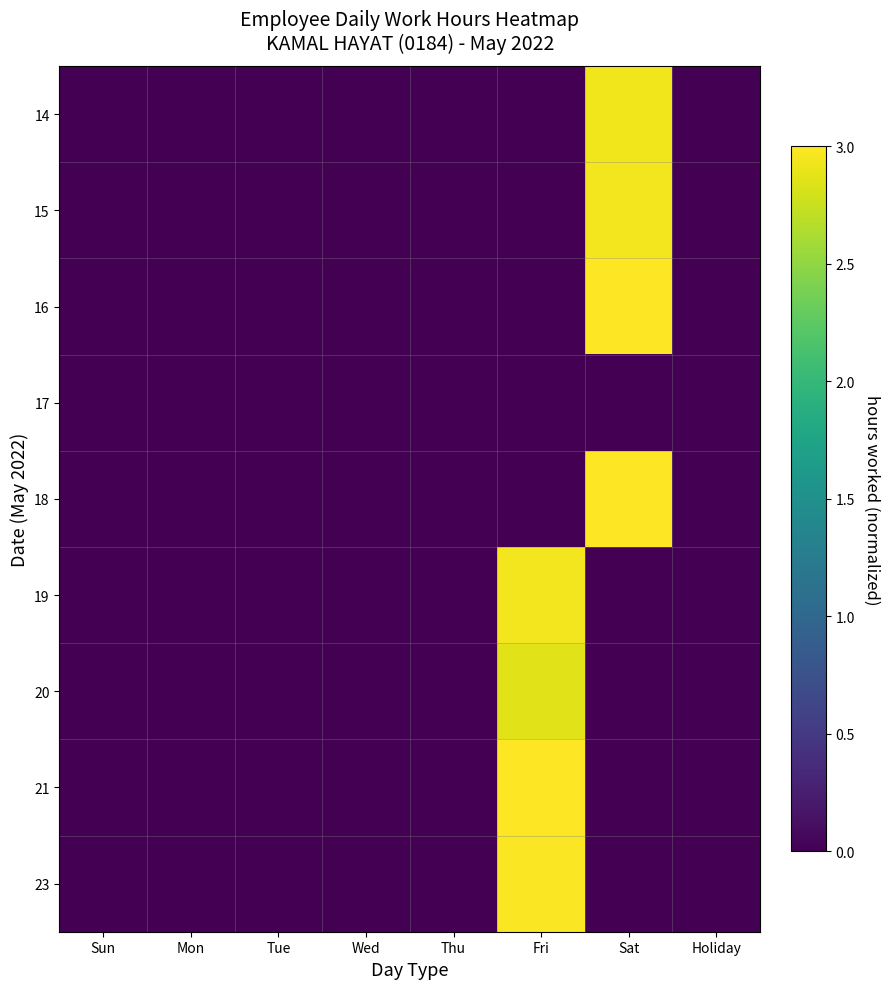

Reading left to right, list all the values displayed in this chart.

14: Sun=0.0	Mon=0.0	Tue=0.0	Wed=0.0	Thu=0.0	Fri=0.0	Sat=2.9	Holiday=0.0
15: Sun=0.0	Mon=0.0	Tue=0.0	Wed=0.0	Thu=0.0	Fri=0.0	Sat=3.0	Holiday=0.0
16: Sun=0.0	Mon=0.0	Tue=0.0	Wed=0.0	Thu=0.0	Fri=0.0	Sat=3.0	Holiday=0.0
17: Sun=0.0	Mon=0.0	Tue=0.0	Wed=0.0	Thu=0.0	Fri=0.0	Sat=0.0	Holiday=0.0
18: Sun=0.0	Mon=0.0	Tue=0.0	Wed=0.0	Thu=0.0	Fri=0.0	Sat=3.2	Holiday=0.0
19: Sun=0.0	Mon=0.0	Tue=0.0	Wed=0.0	Thu=0.0	Fri=2.9	Sat=0.0	Holiday=0.0
20: Sun=0.0	Mon=0.0	Tue=0.0	Wed=0.0	Thu=0.0	Fri=2.9	Sat=0.0	Holiday=0.0
21: Sun=0.0	Mon=0.0	Tue=0.0	Wed=0.0	Thu=0.0	Fri=3.0	Sat=0.0	Holiday=0.0
23: Sun=0.0	Mon=0.0	Tue=0.0	Wed=0.0	Thu=0.0	Fri=3.0	Sat=0.0	Holiday=0.0